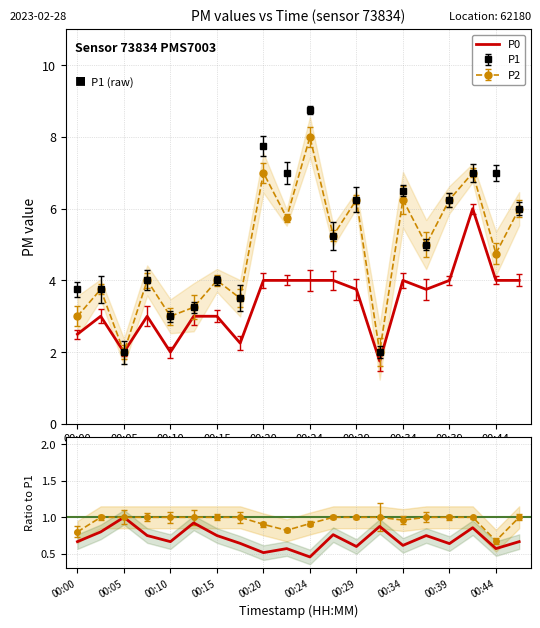

Is this an area chart (filled region under the line)?

No